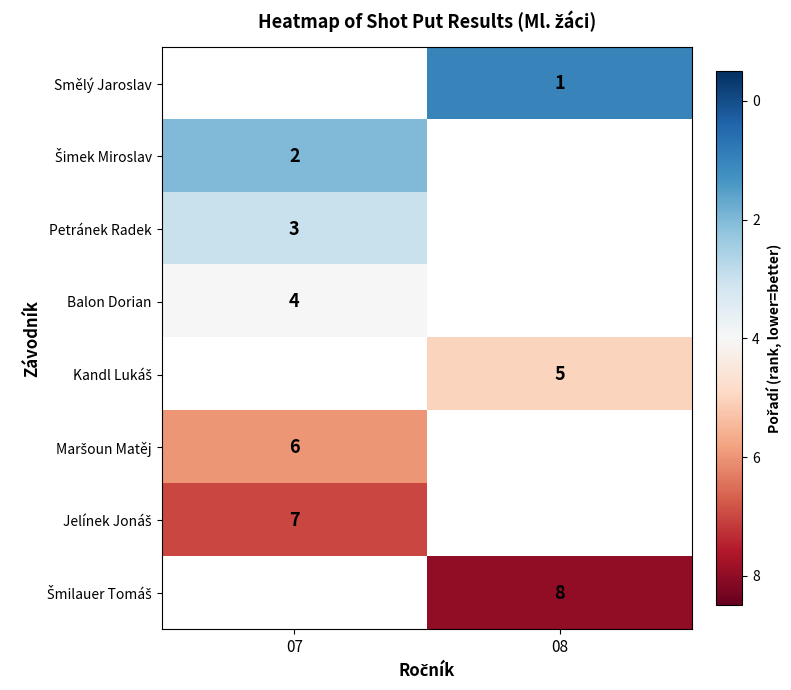

True or false: Petránek Radek has a value of 1 at 07.

False